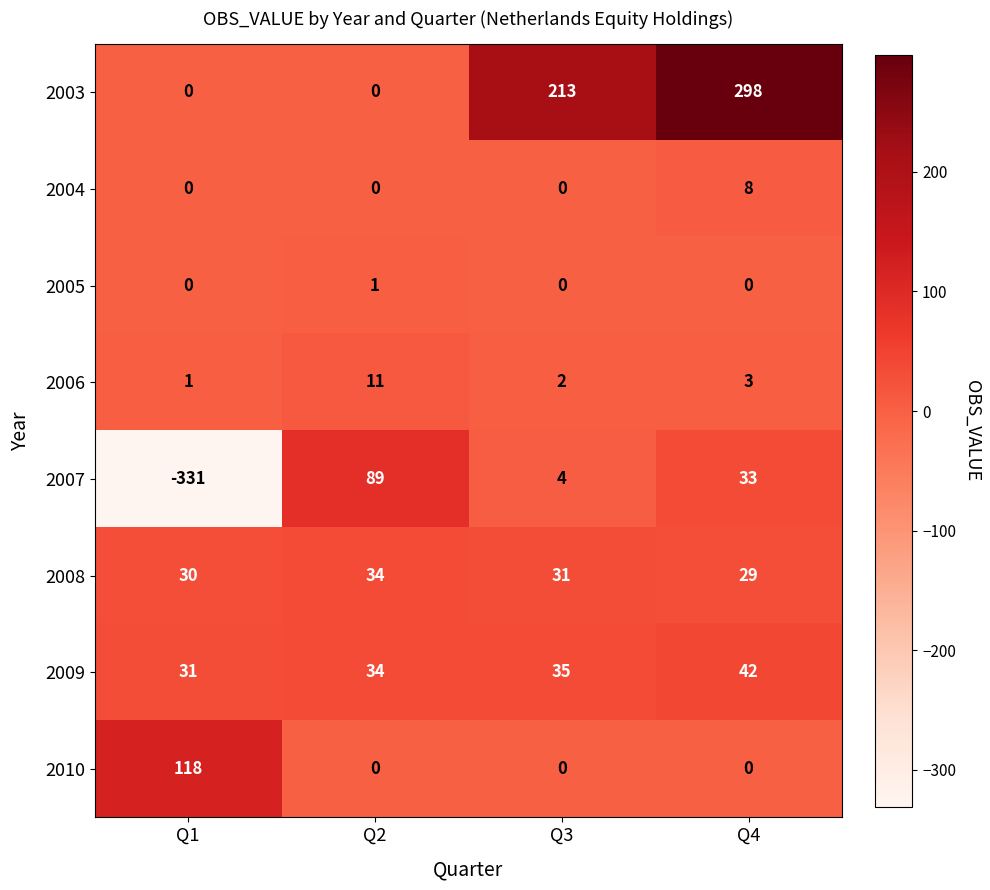

Which category has the lowest value across all series?

Q1